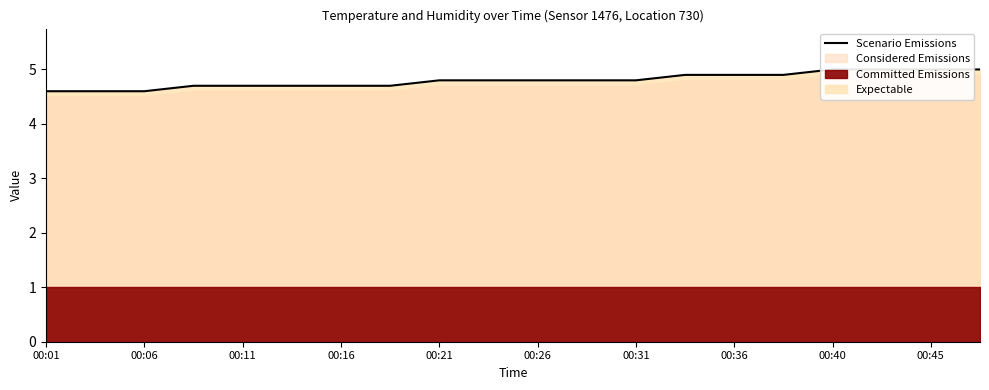

The value at 00:45 is 5.0. True or false?

True